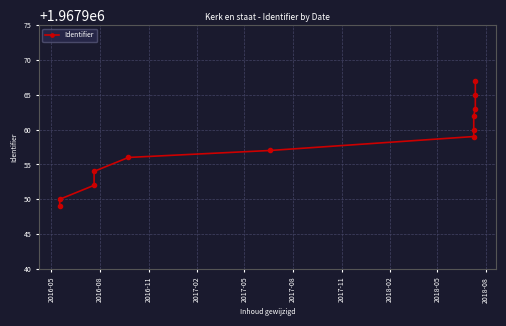

What is the difference between the maximum and second lowest values?

17